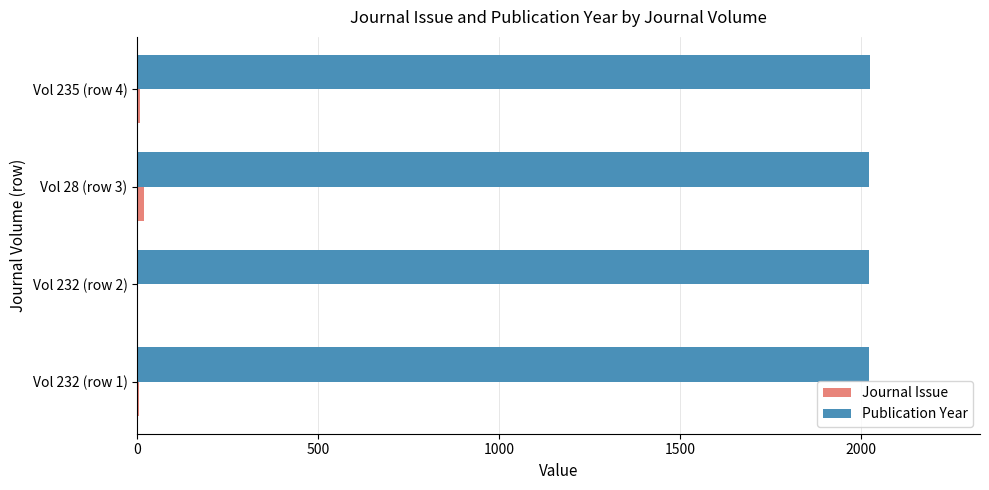

The value of Publication Year at Vol 232 (row 2) is 3482. True or false?

False